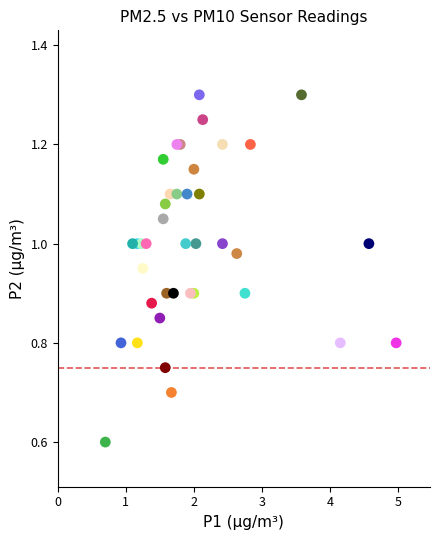

What Y value in the scatter plot is closest to 0?

0.6